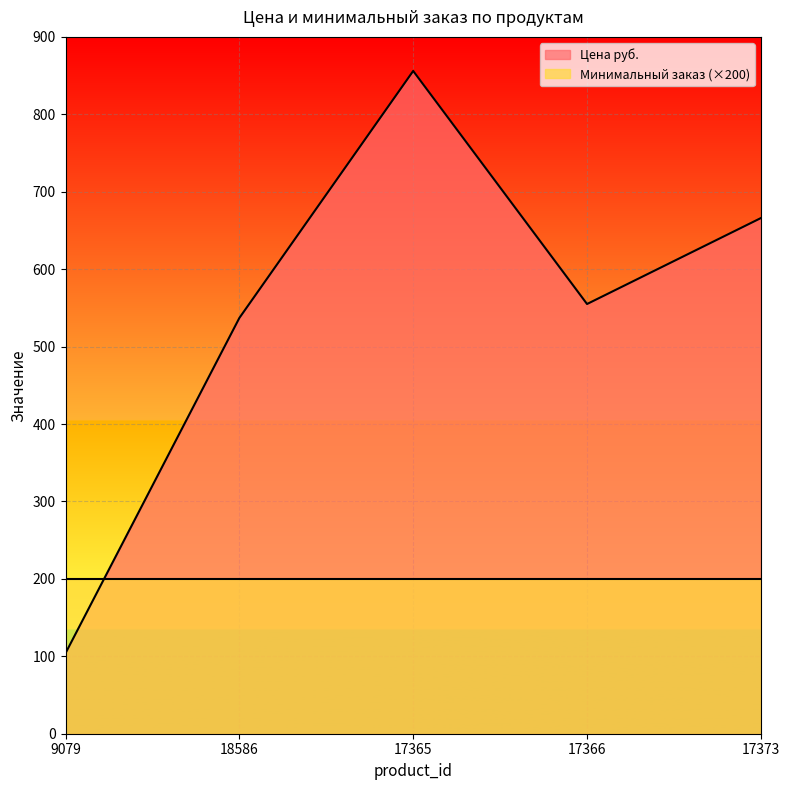

Count the number of values greater than 555.

2